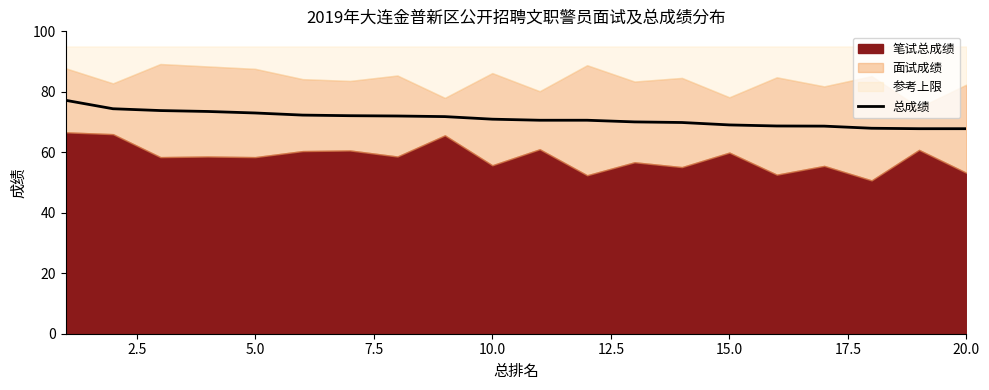

What is the highest value of the 总成绩 series?

77.2